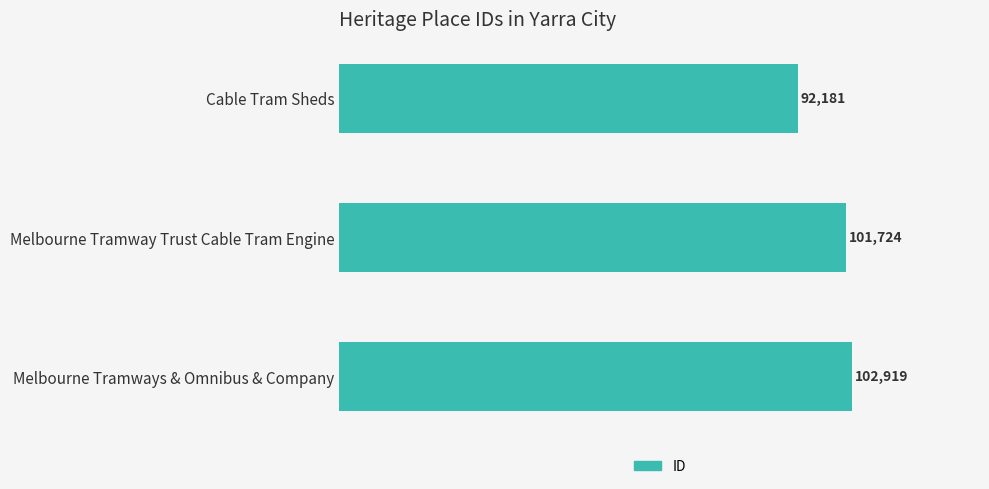

How many bars are there in total?

3